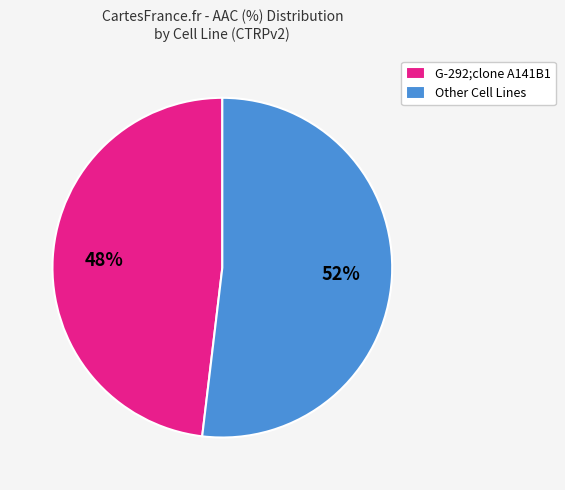

Is the sum of G-292;clone A141B1 and Other Cell Lines greater than half?

Yes